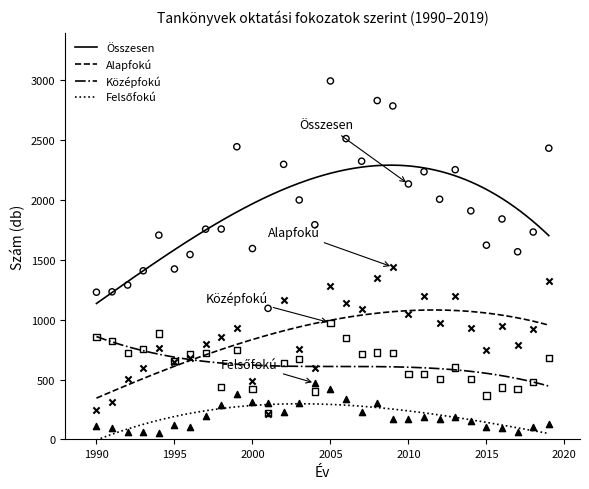

Which series contains the highest Y value?

Összesen